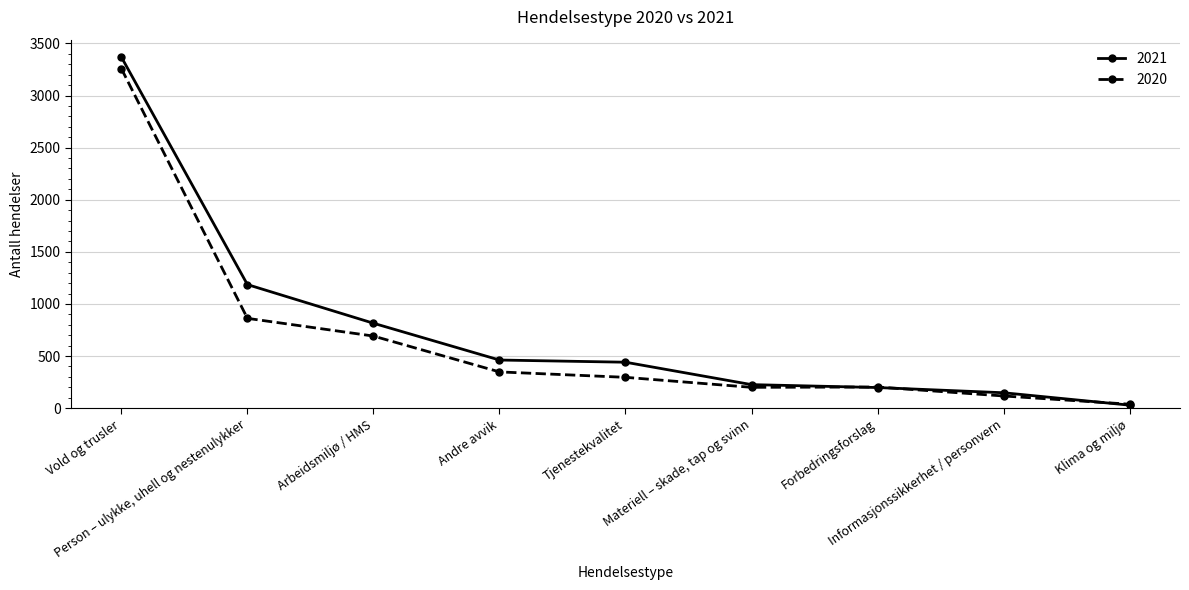

What is the greatest value displayed?

3369